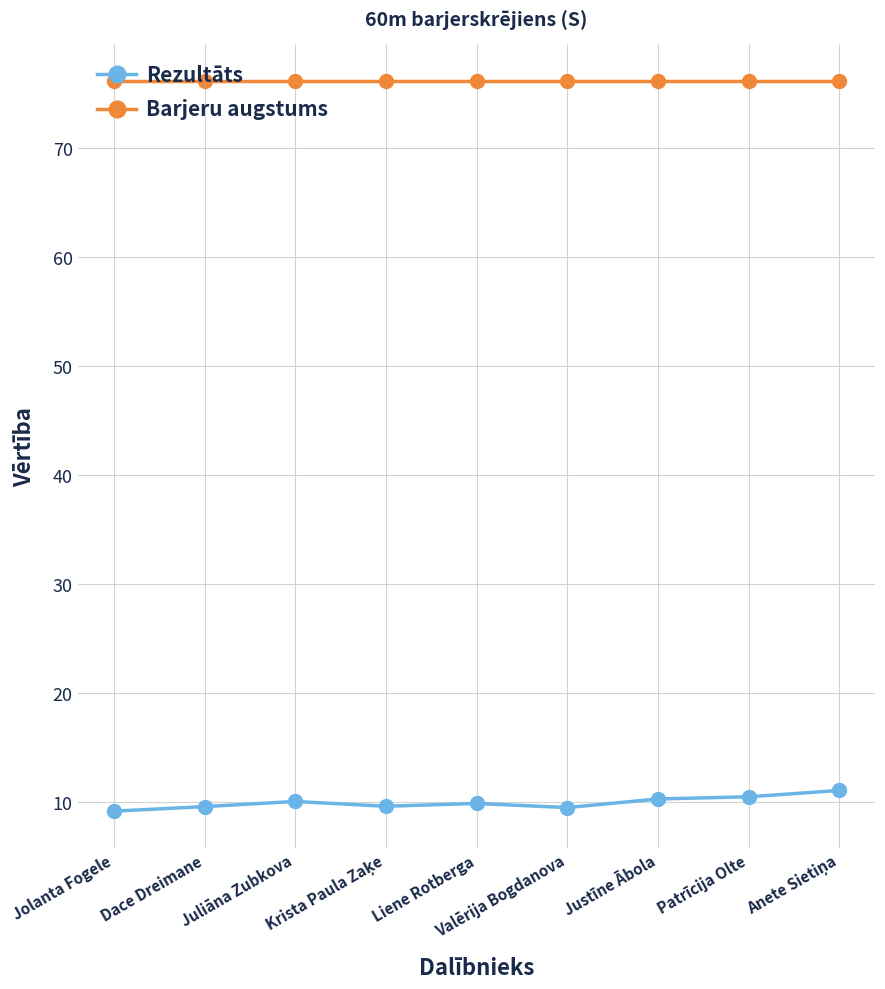

Rank the series by their maximum value, from lowest to highest.

Rezultāts, Barjeru augstums